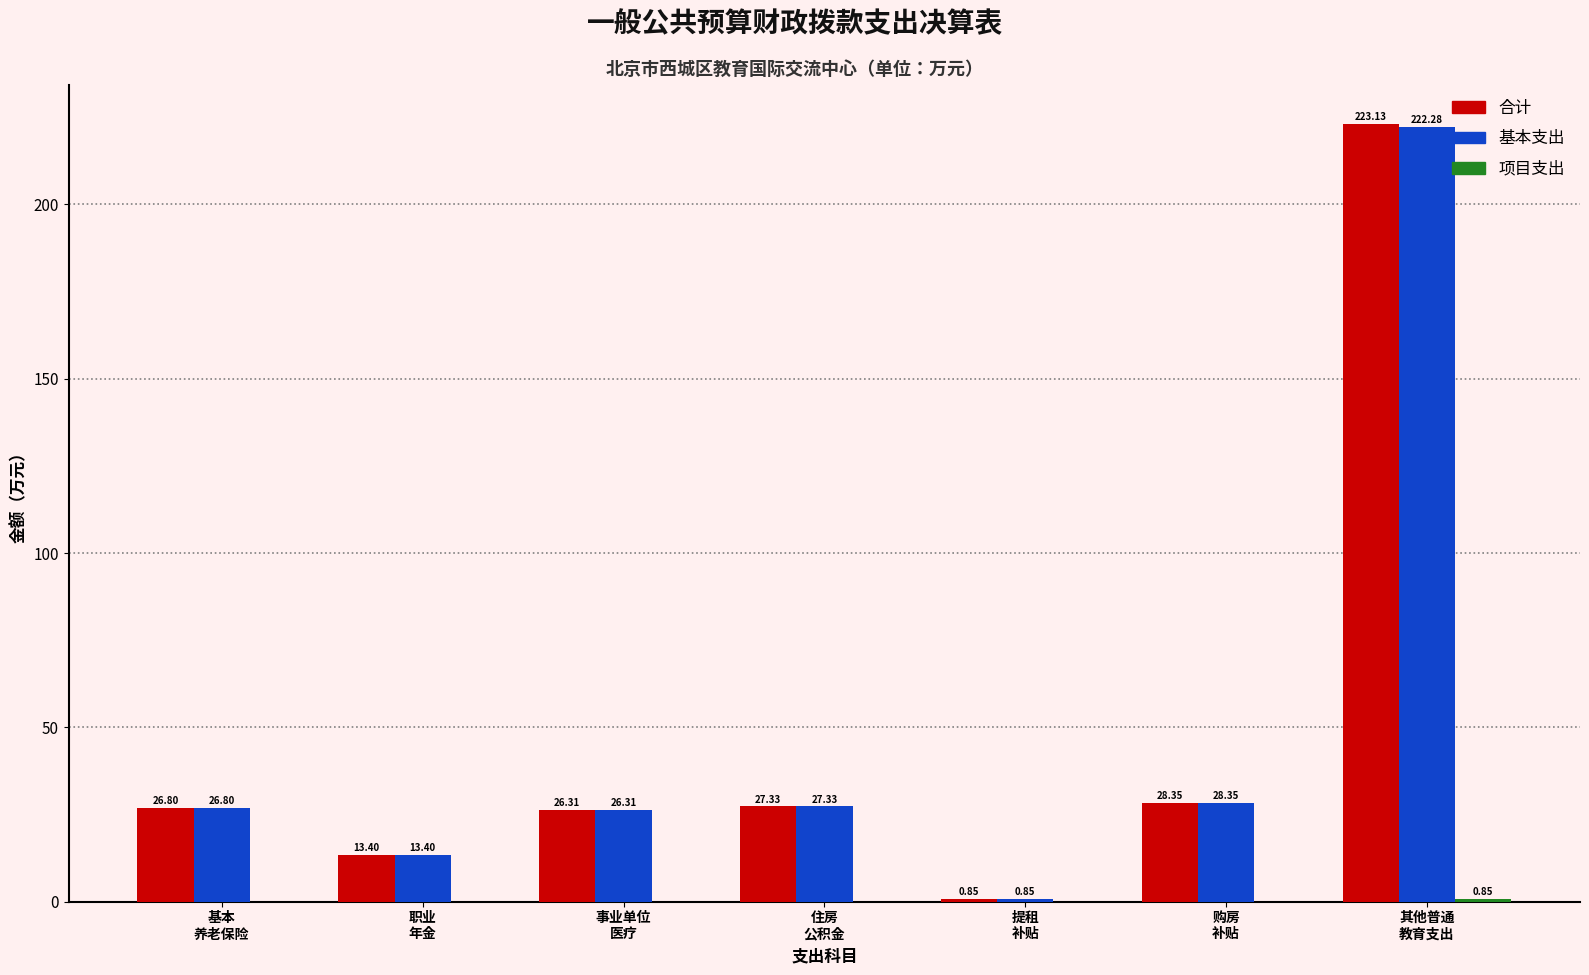

What is the sum of all 基本支出 values?

345.3